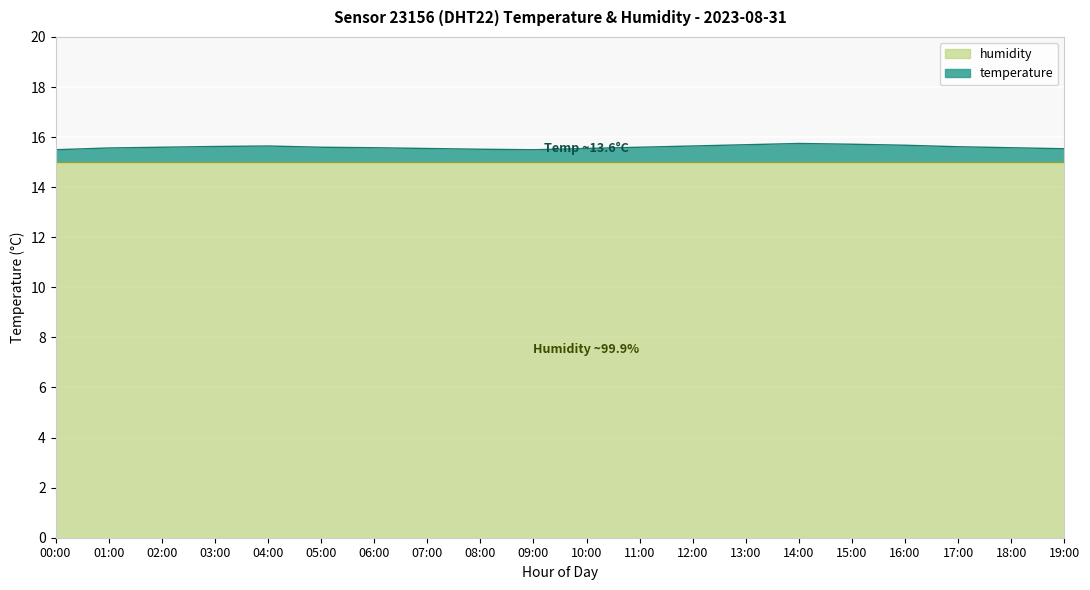

Between 19:00 and 10:00, which is larger?

10:00